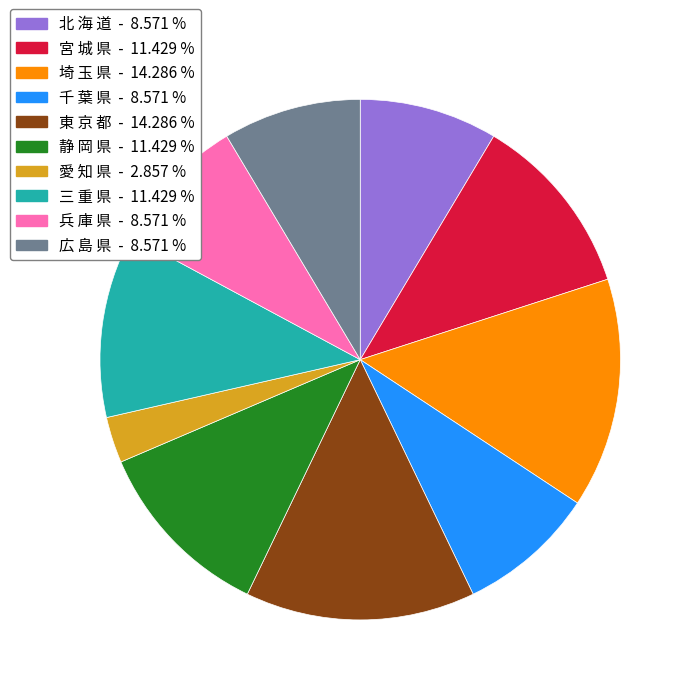

Is the sum of 埼 玉 県 - 14.286 % and 静 岡 県 - 11.429 % greater than half?

No